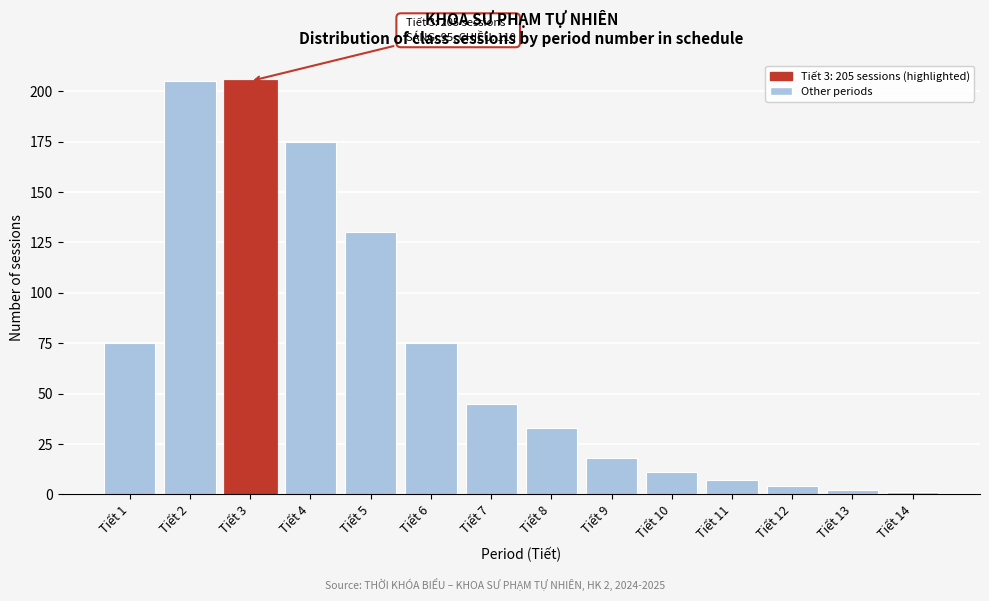

Reading left to right, list all the values displayed in this chart.

Tiết 1=75	Tiết 2=205	Tiết 3=205	Tiết 4=175	Tiết 5=130	Tiết 6=75	Tiết 7=45	Tiết 8=33	Tiết 9=18	Tiết 10=11	Tiết 11=7	Tiết 12=4	Tiết 13=2	Tiết 14=1